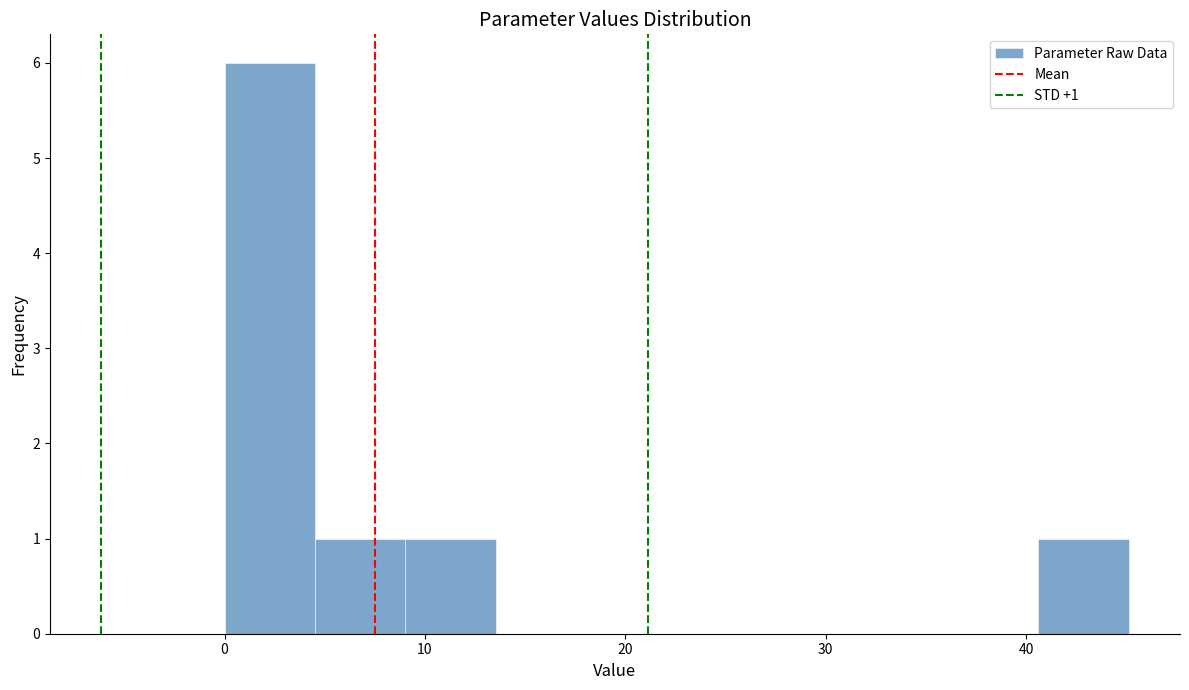

Which range on the x-axis has the tallest bar?

0 to 5